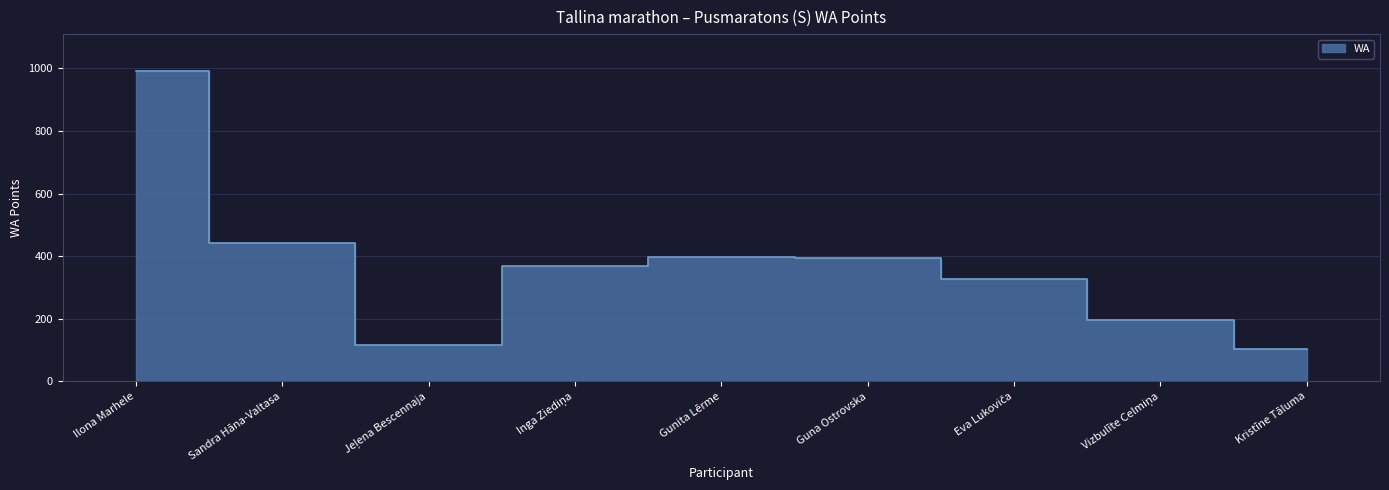

True or false: the data shows 991 at Ilona Marhele.

True